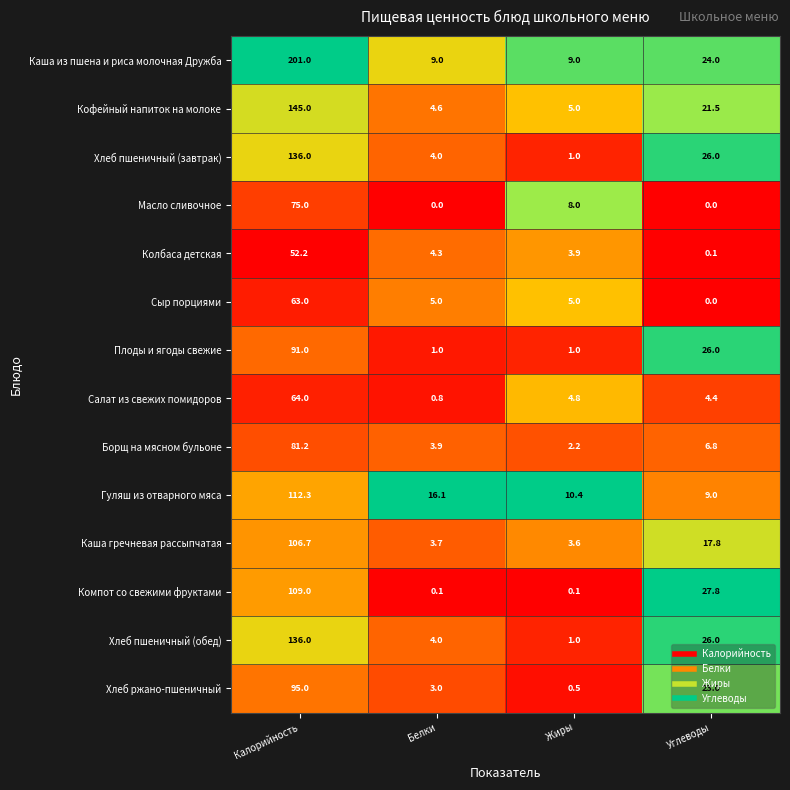

List the labels in order of Гуляш из отварного мяса value, smallest first.

Углеводы, Жиры, Белки, Калорийность